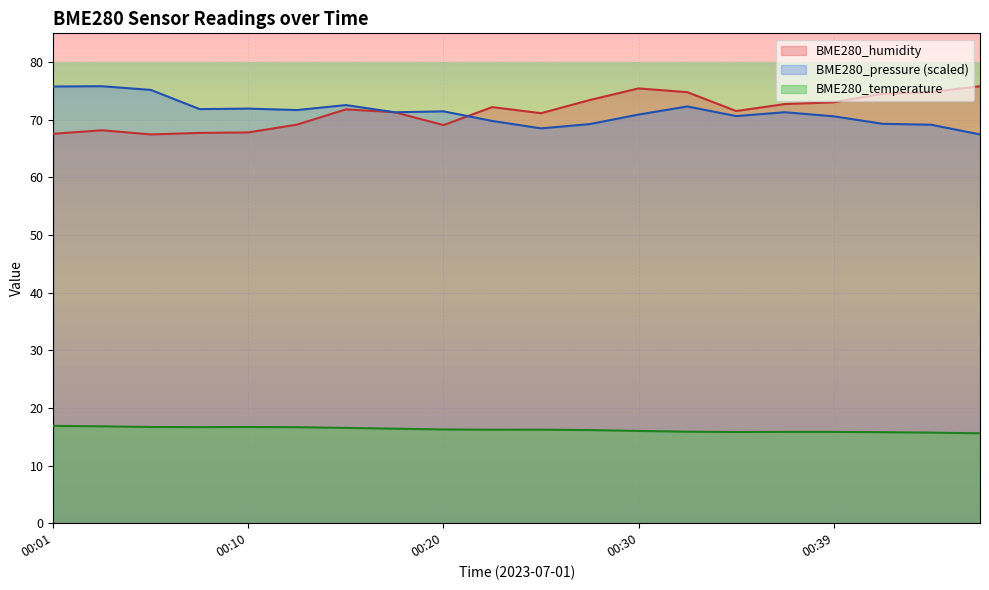

Which has a higher value, 00:37 or 00:15?

00:15